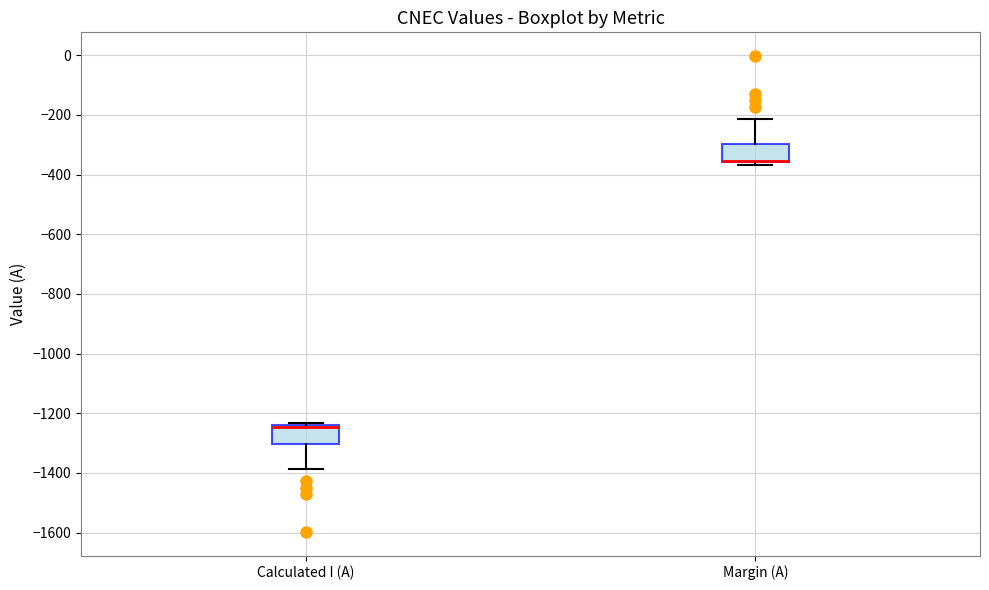

Reading left to right, read every box against the y-axis: the position of its median line, the range the box covers, and the ends of its whiskers. The values are not printed on the chart, so give them approximately, as read against the axis.

Calculated I (A): median -1240 (drawn on the box's upper edge), box -1300 to -1240, whiskers -1380 to -1240 (just above the box's upper edge)
Margin (A): median -360 (drawn on the box's lower edge), box -360 to -300, whiskers -360 (just below the box's lower edge) to -220